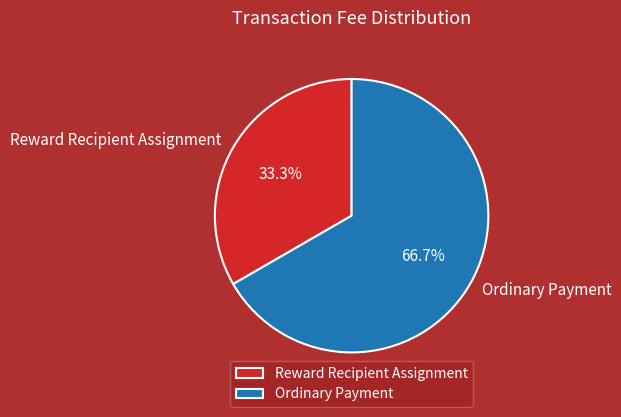

What portion of the pie excludes Ordinary Payment?

33.3%